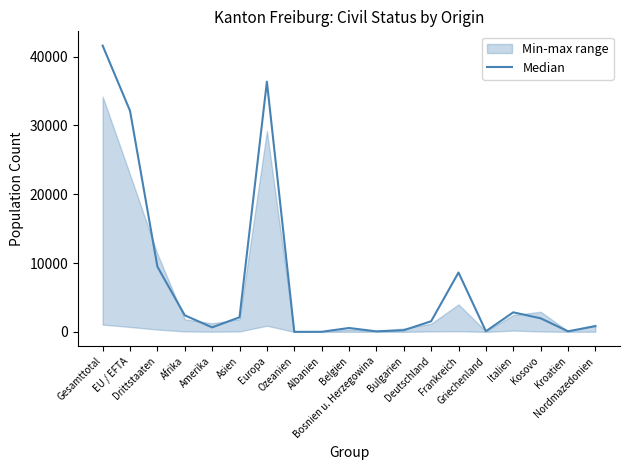

How many categories are shown in the chart?

19